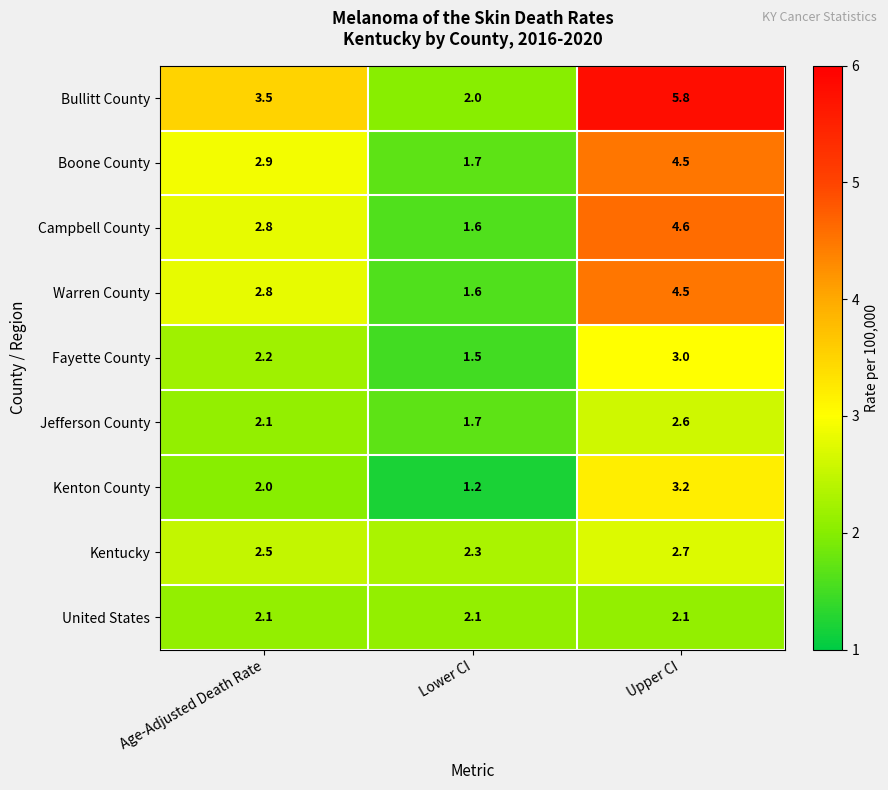

The United States series shows 0.7 at Age-Adjusted Death Rate. True or false?

False